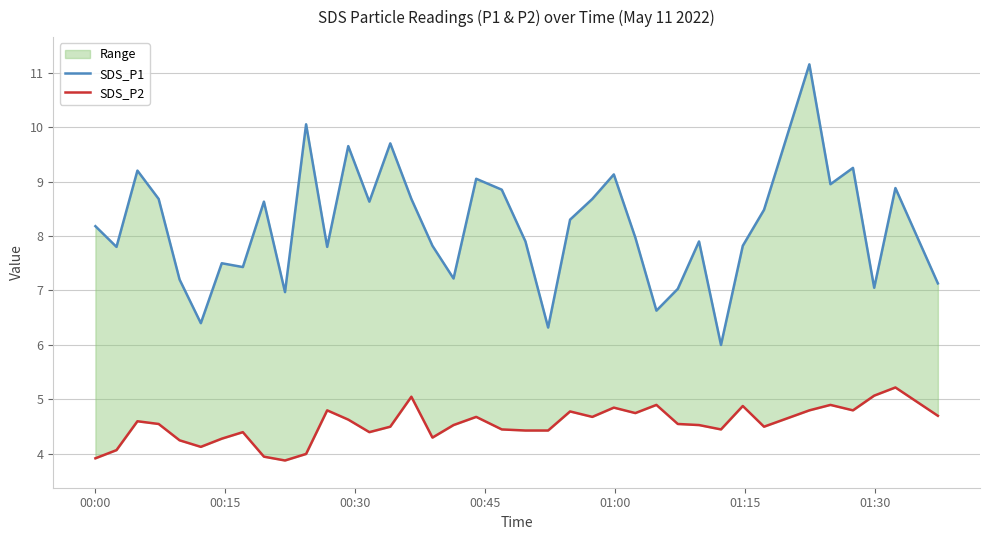

How many data points in SDS_P2 are above 4?

34